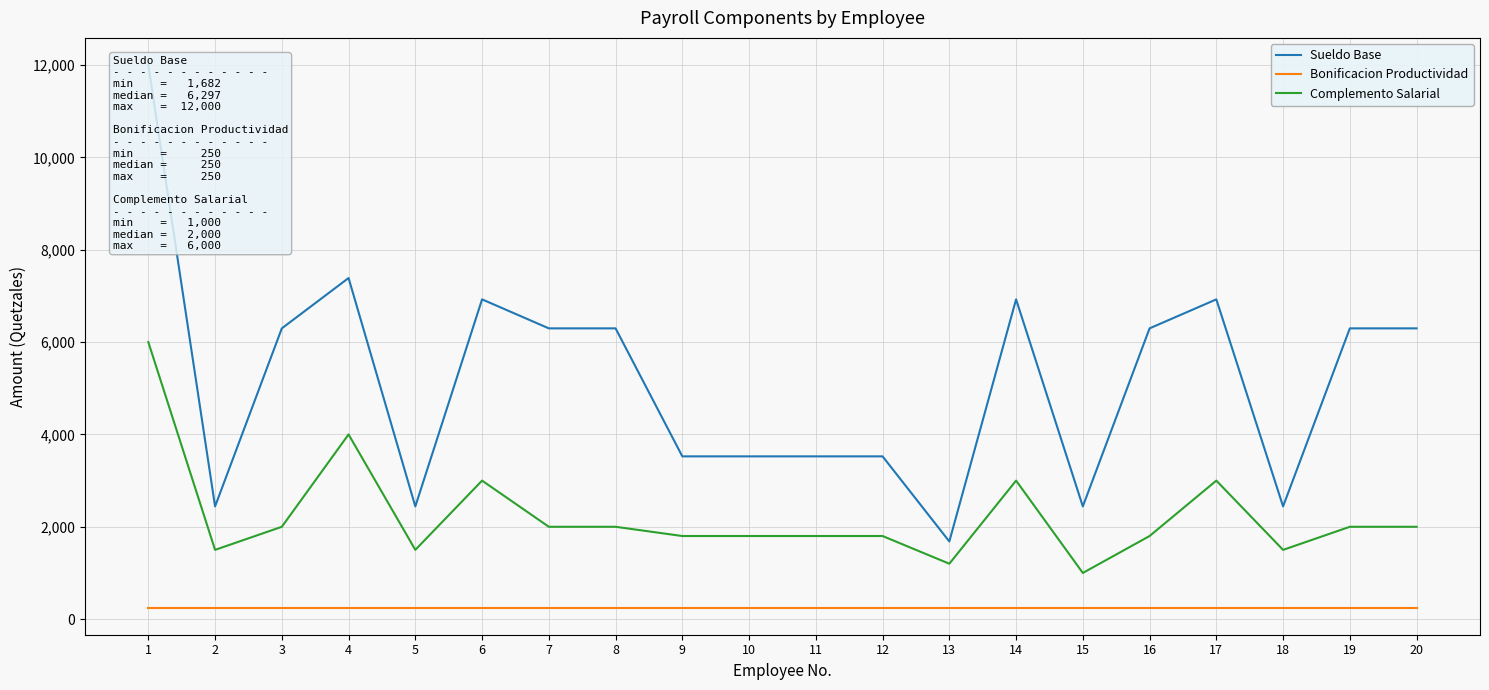

What are all the series names shown in the legend?

Sueldo Base, Bonificacion Productividad, Complemento Salarial